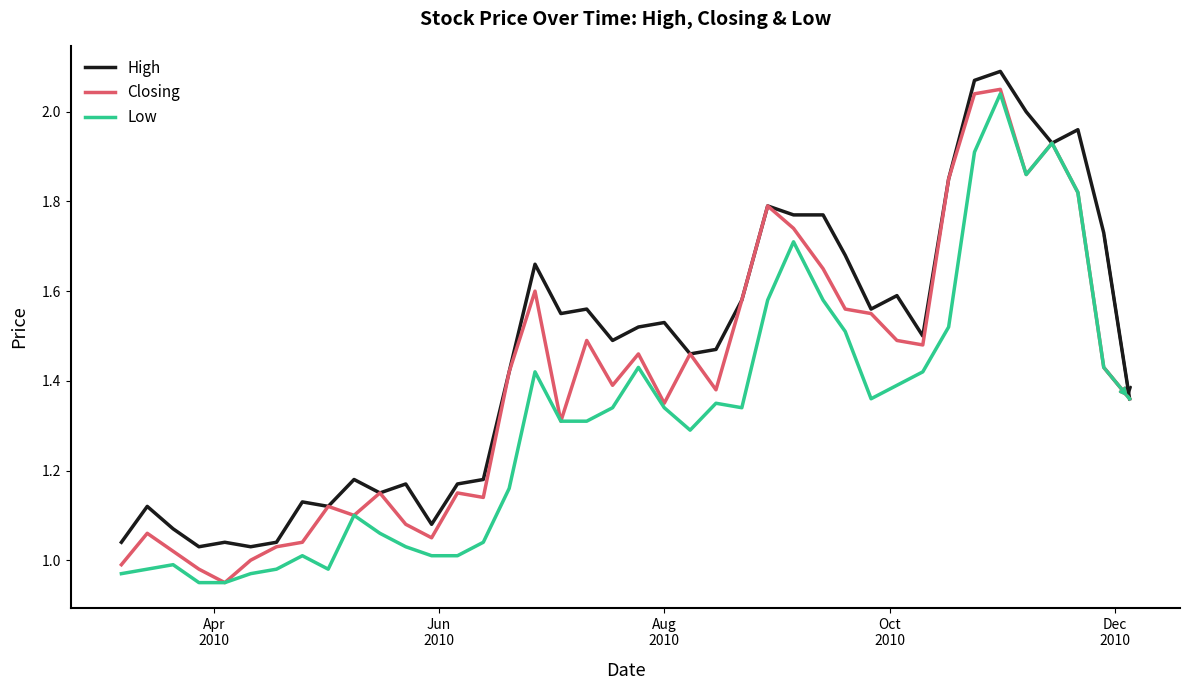

Rank the series by their average value, from lowest to highest.

Low, Closing, High